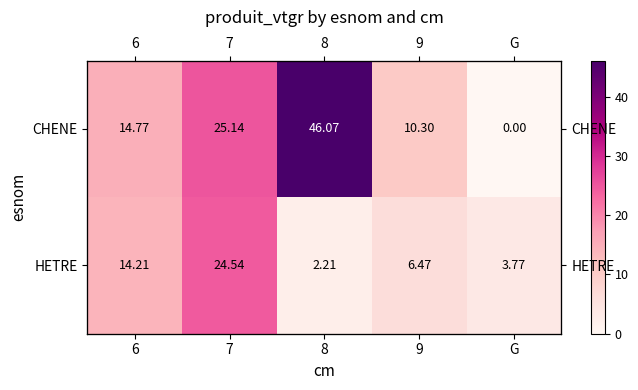

Rank the series by their average value, from lowest to highest.

HETRE, CHENE